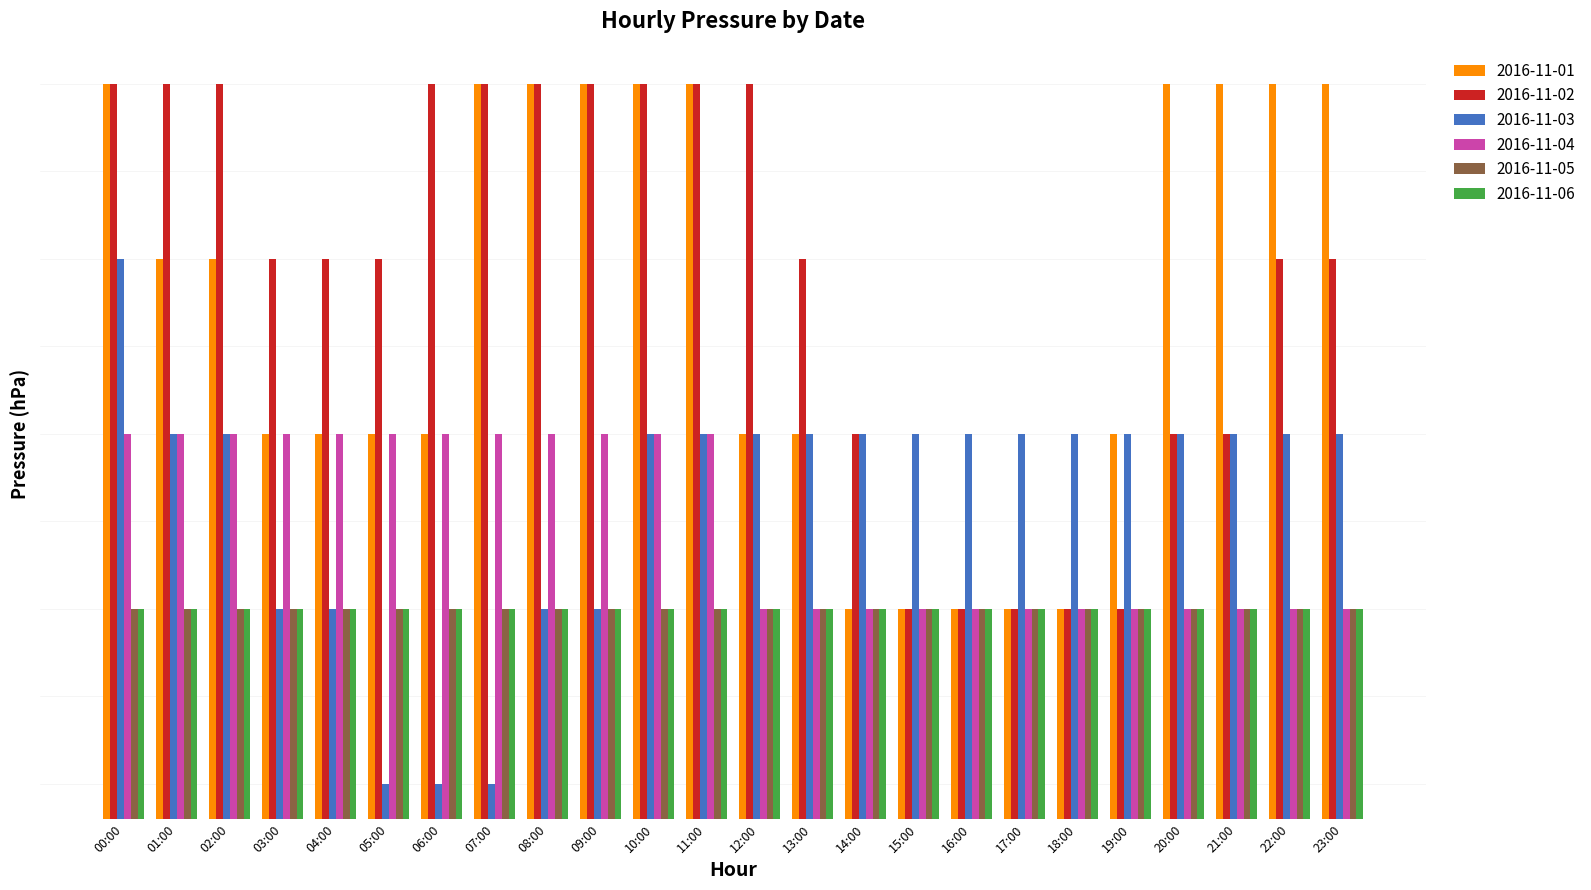

The value of 2016-11-03 at 23:00 is 585. True or false?

False